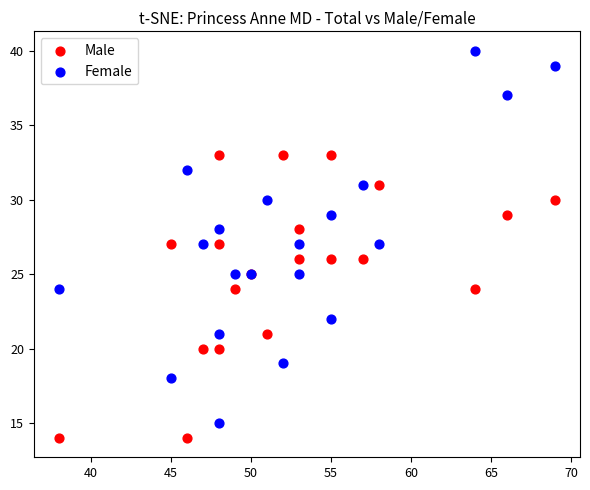

Which series contains the highest Y value?

Female